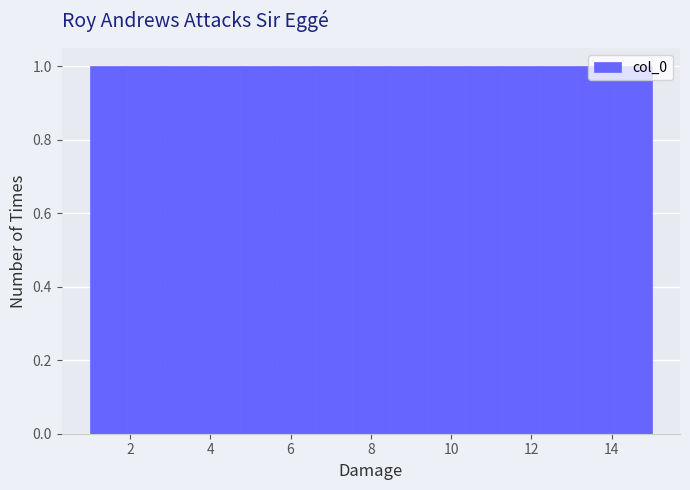

Reading left to right, transcribe this chart: for each bar, give the range it covers on the x-axis and its height. Neither the bar edges nor the heights are printed on the chart, so give them approximately, as read against the axes.

1.0 to 2.0: 1
2.0 to 2.8: 1
2.8 to 3.8: 1
3.8 to 4.8: 1
4.8 to 5.6: 1
5.6 to 6.6: 1
6.6 to 7.6: 1
7.6 to 8.4: 1
8.4 to 9.4: 1
9.4 to 10.4: 1
10.4 to 11.2: 1
11.2 to 12.2: 1
12.2 to 13.2: 1
13.2 to 14.0: 1
14.0 to 15.0: 1